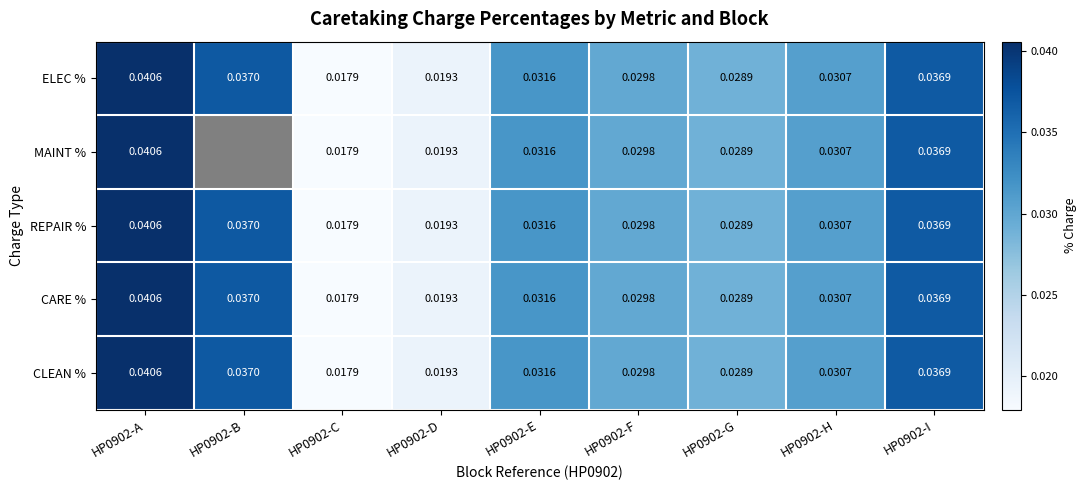

What is the sum of the ELEC % values at HP0902-A and HP0902-C?

0.1